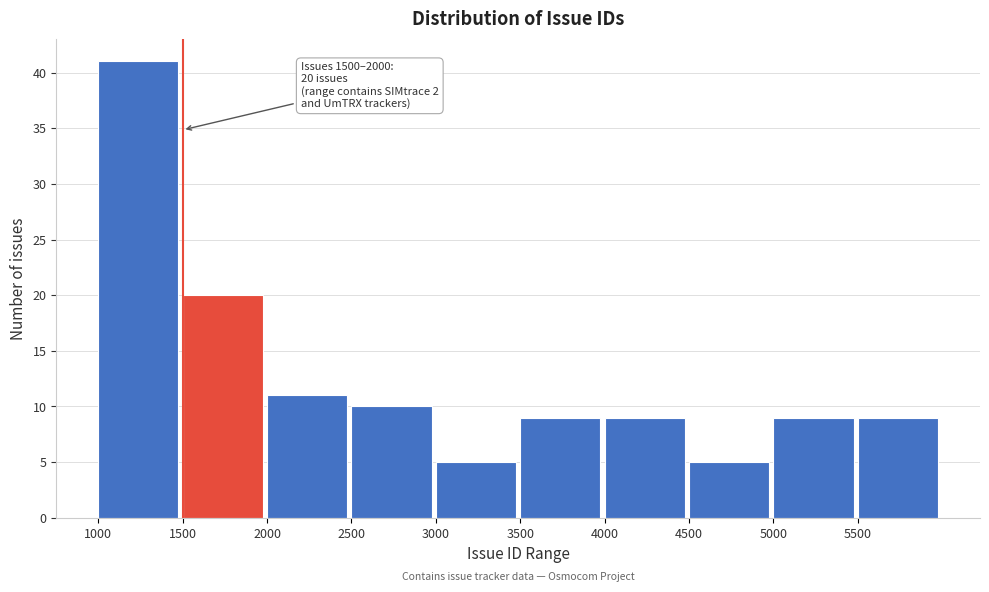

Over which range of the x-axis is the bar tallest?

1000 to 1500